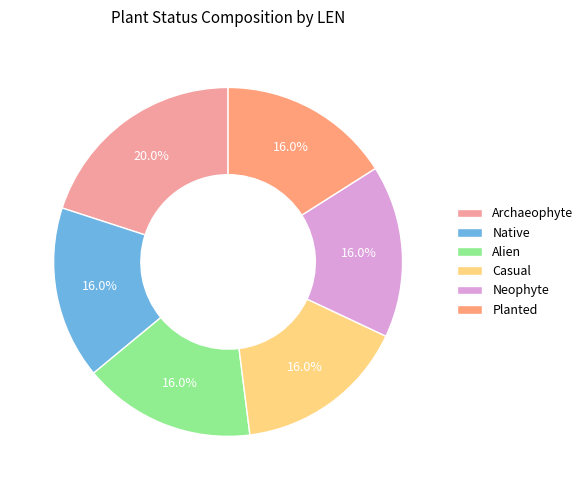

To the nearest percent, what portion does Native represent?

16%